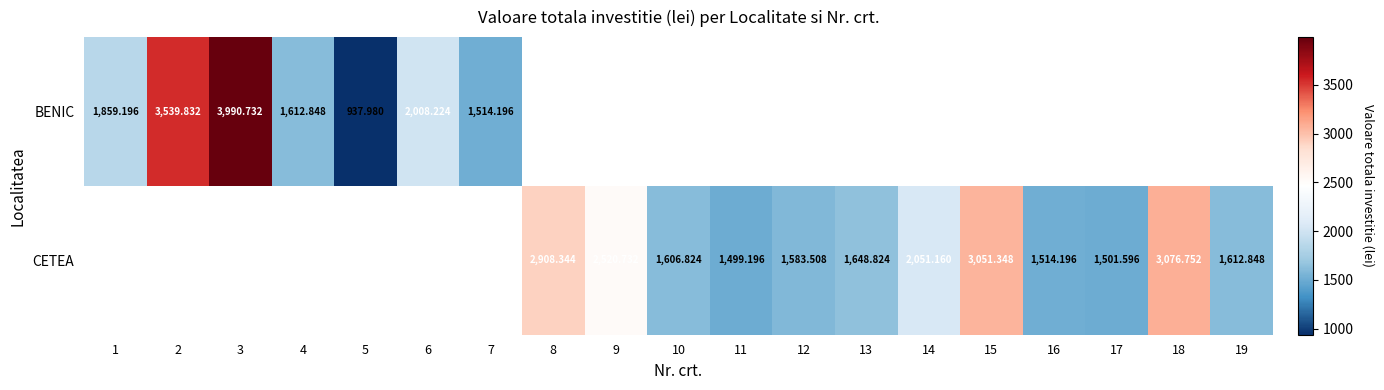

At which label is BENIC closest to 2464?

6